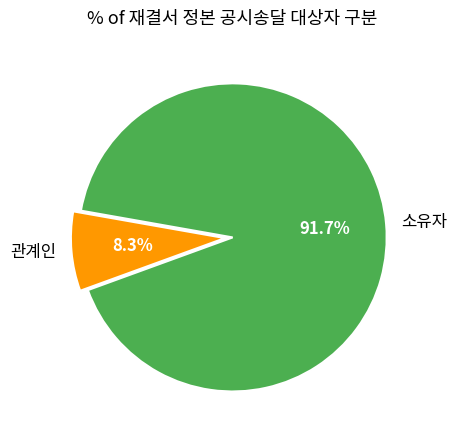

Is there a majority slice in this chart?

Yes